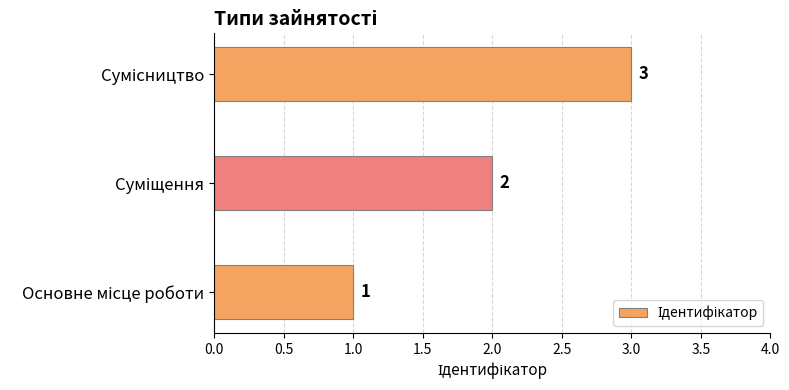

What is the maximum value shown in the chart?

3